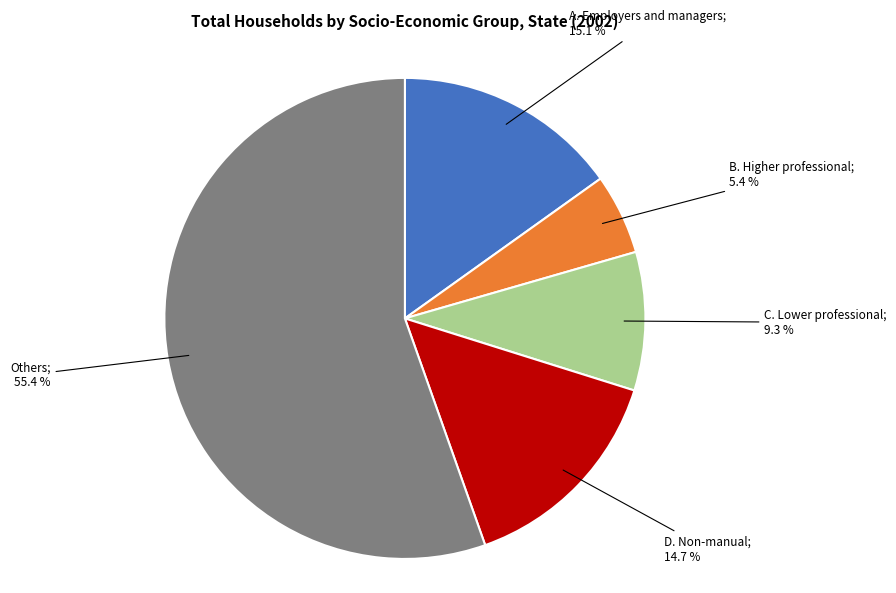

Does any single category account for the majority?

Yes